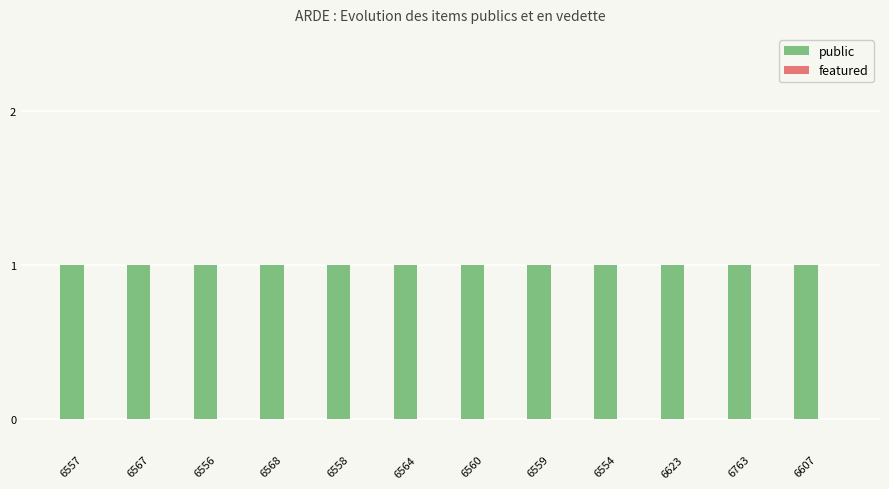

Which has a higher value, 6559 or 6554?

6559